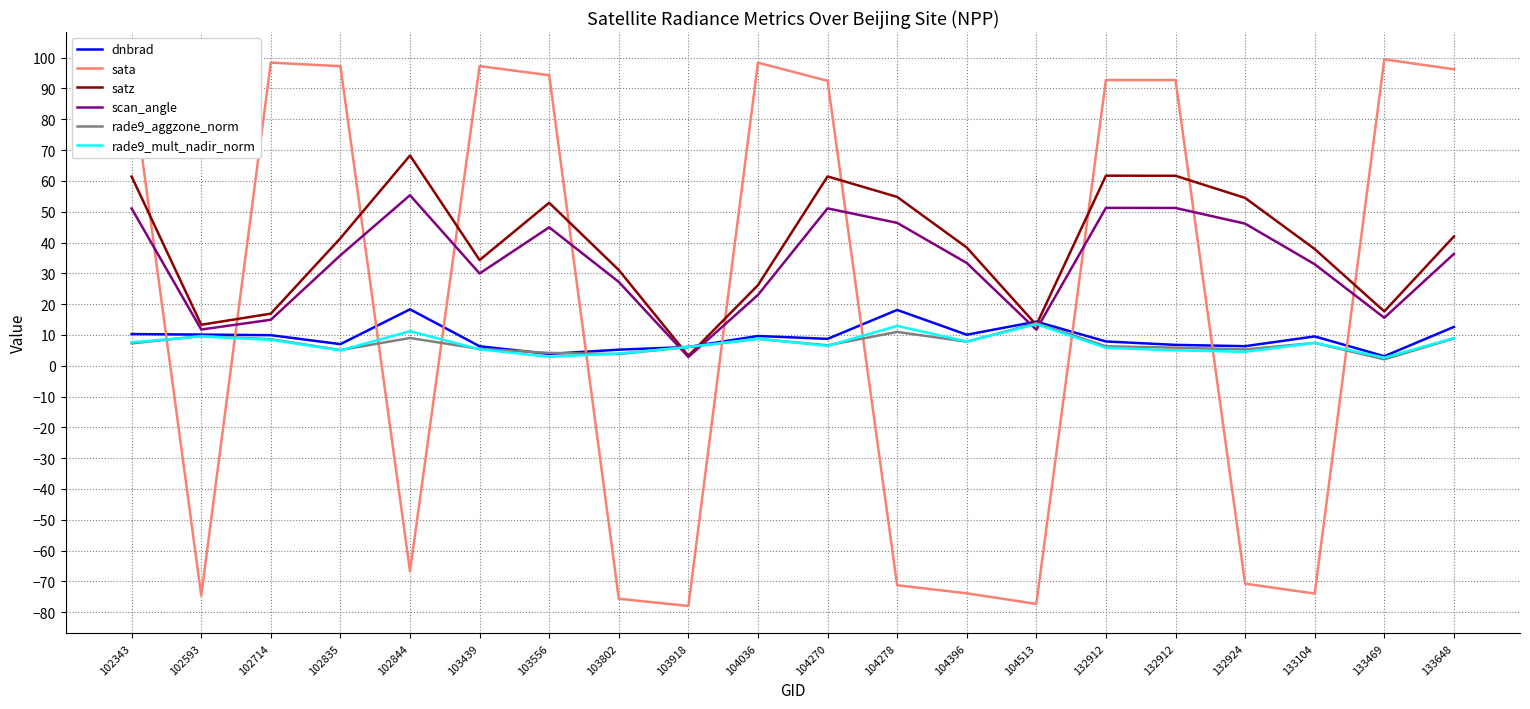

What is the approximate value of rade9_aggzone_norm at 103556?

4.2